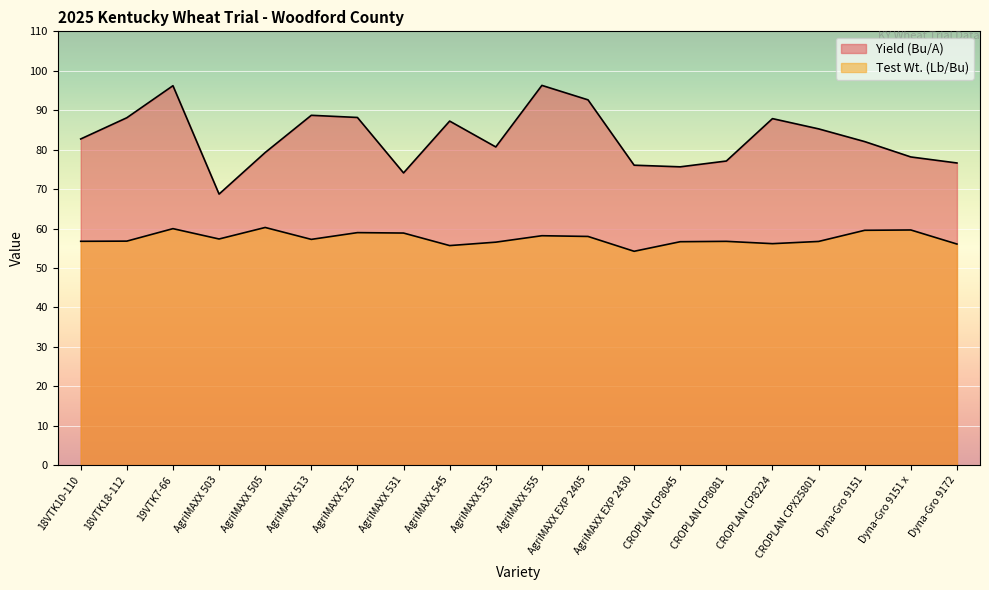

At which category does Yield (Bu/A) reach its first local valley?

AgriMAXX 503